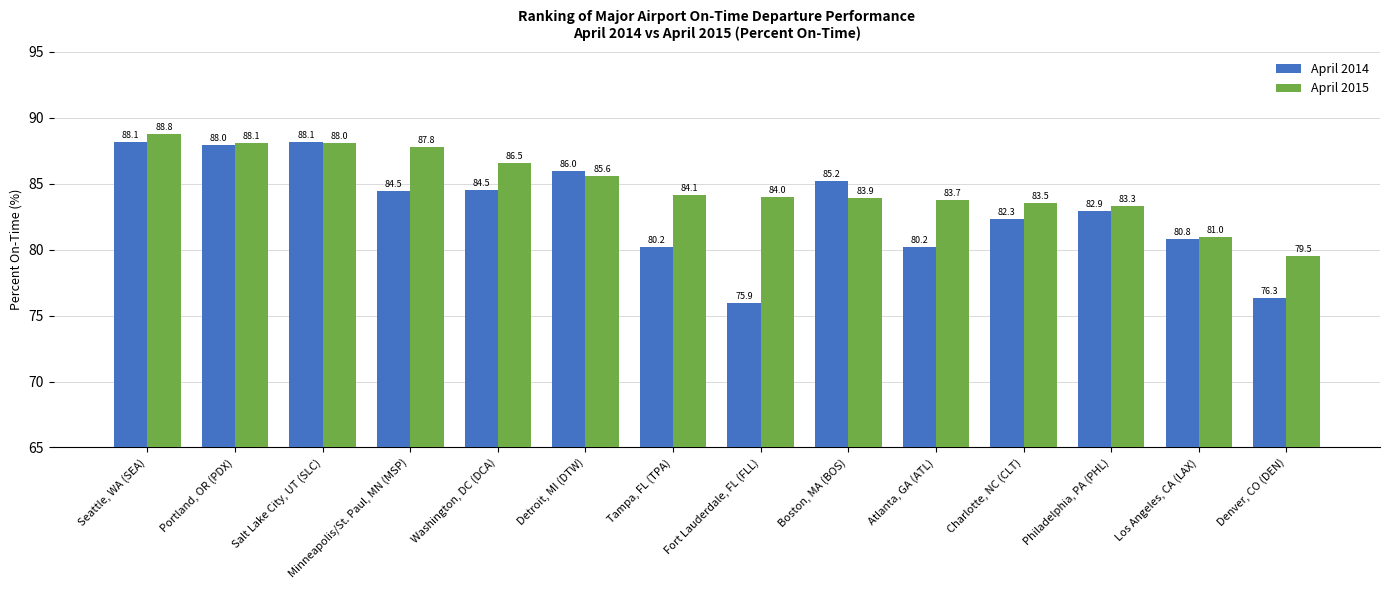

What is the difference between the April 2015 values at Denver, CO (DEN) and Detroit, MI (DTW)?

6.1